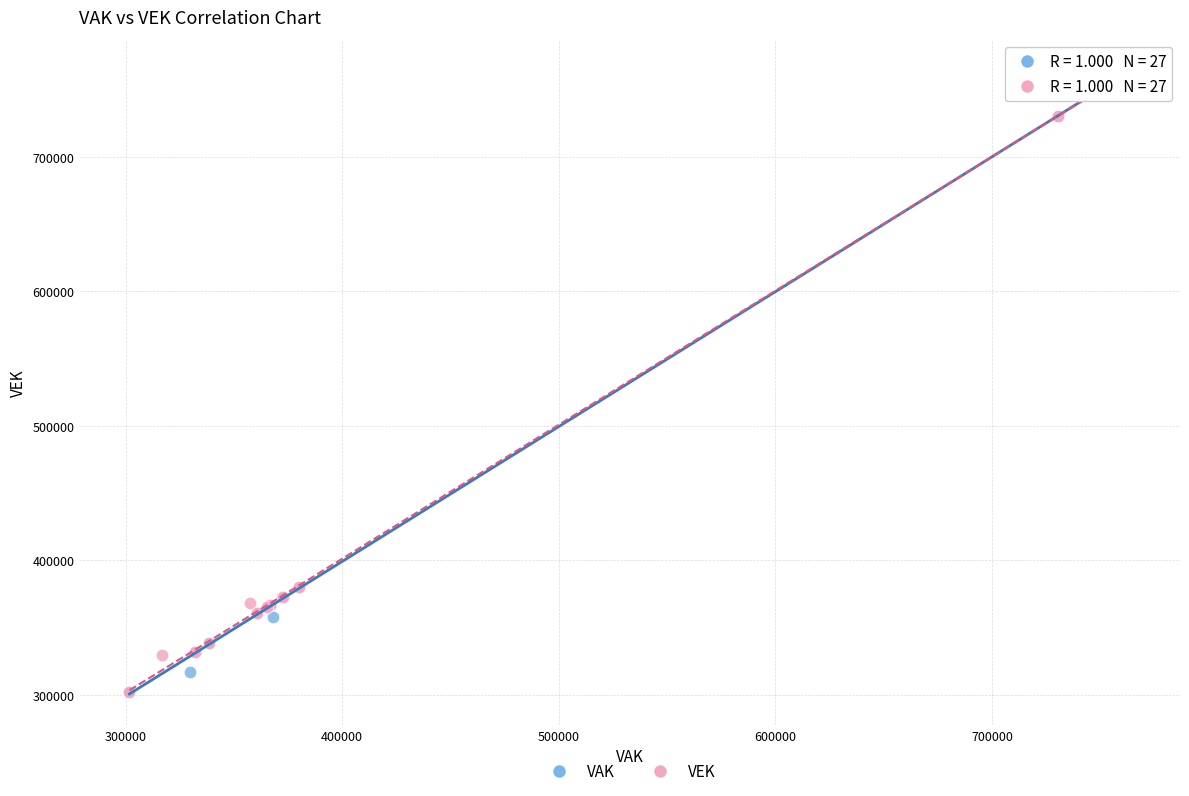

What are all the series names shown in the legend?

VAK, VEK